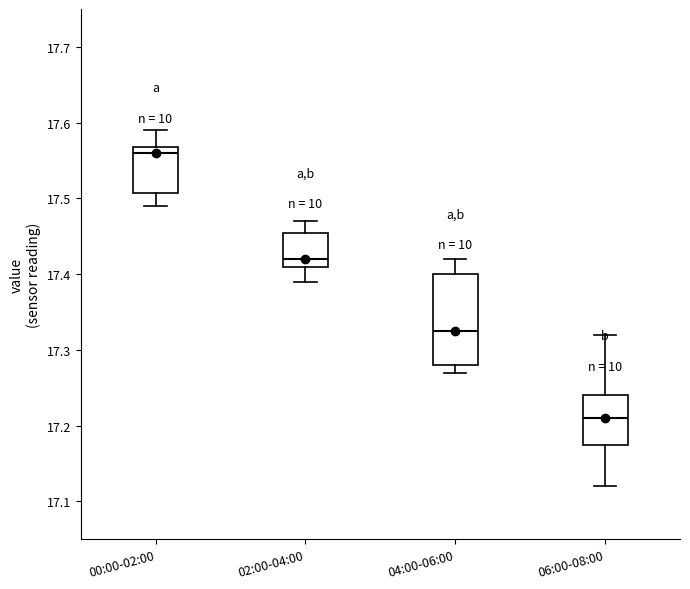

Which box is the tallest, from its lower edge to its upper edge?

04:00-06:00